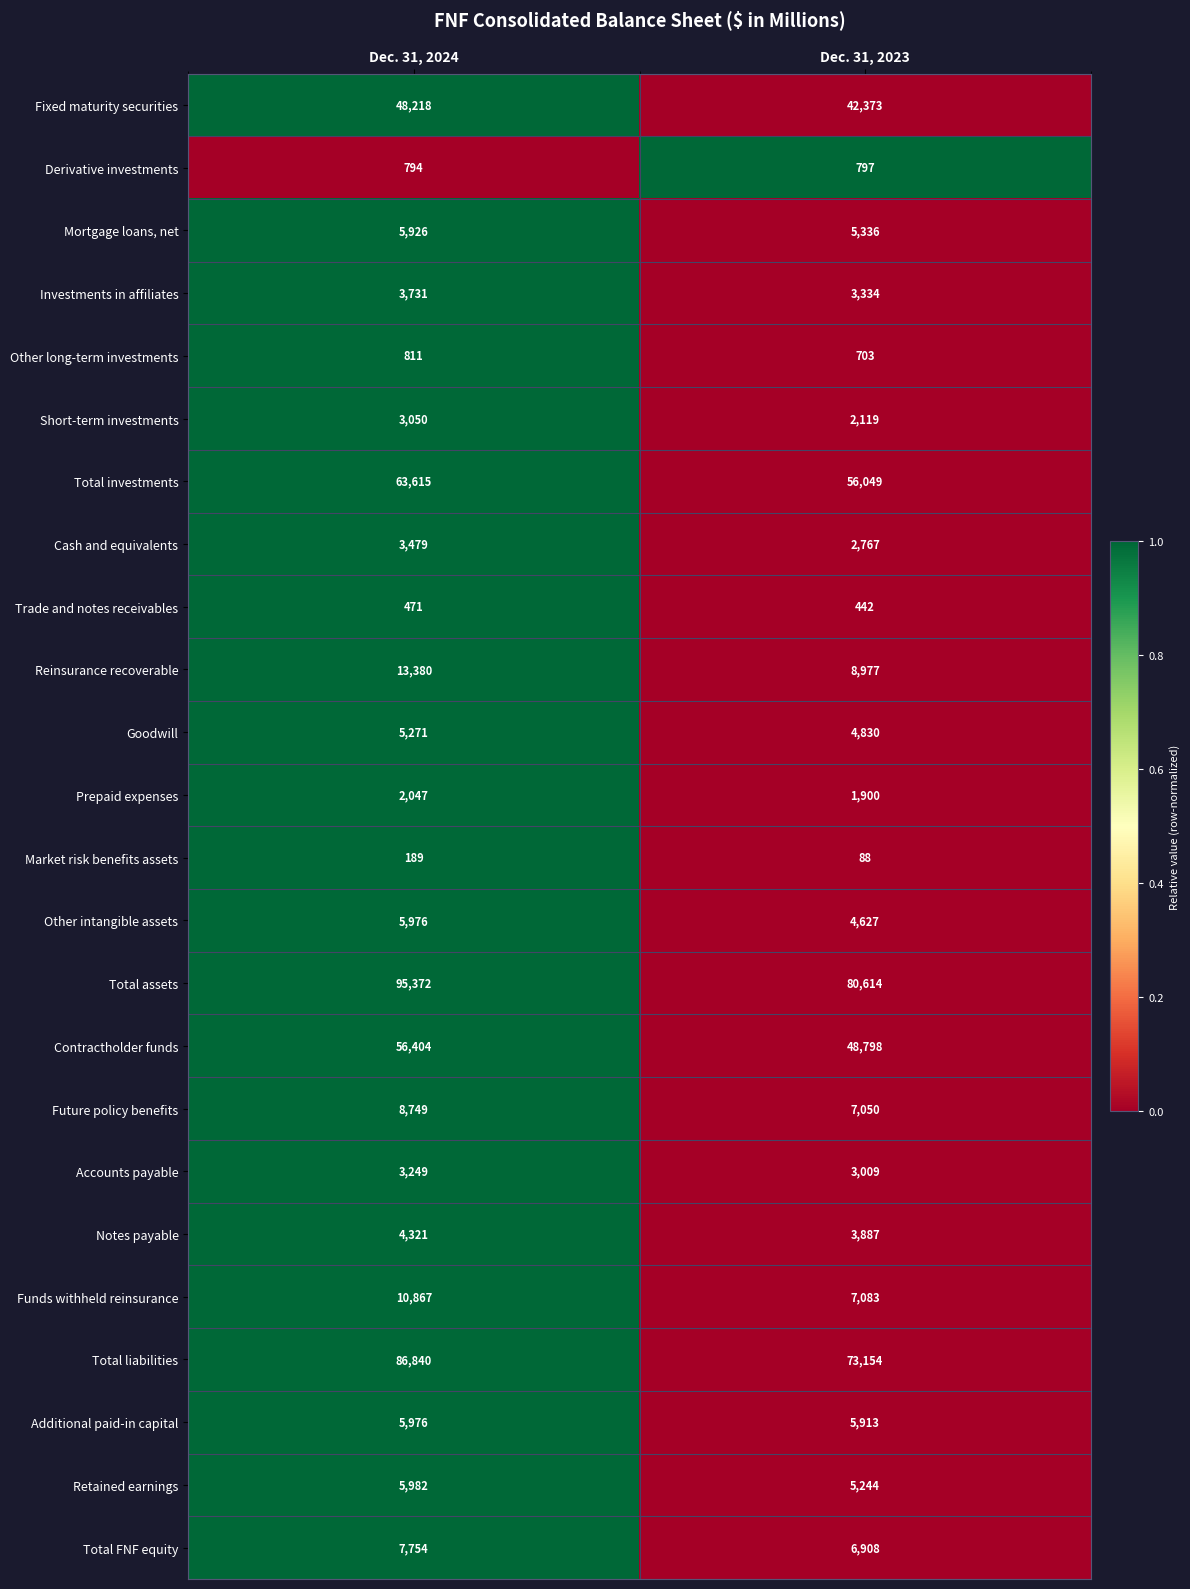

Rank the categories by Derivative investments value from lowest to highest.

Dec. 31, 2024, Dec. 31, 2023